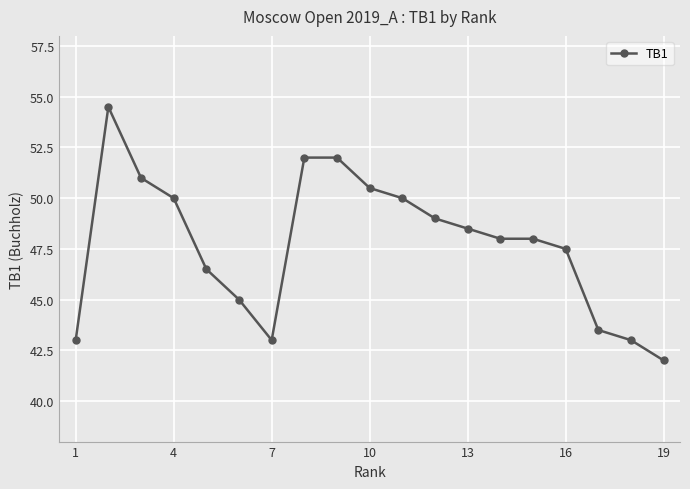

What is the value of the 7th point from the left?

43.0